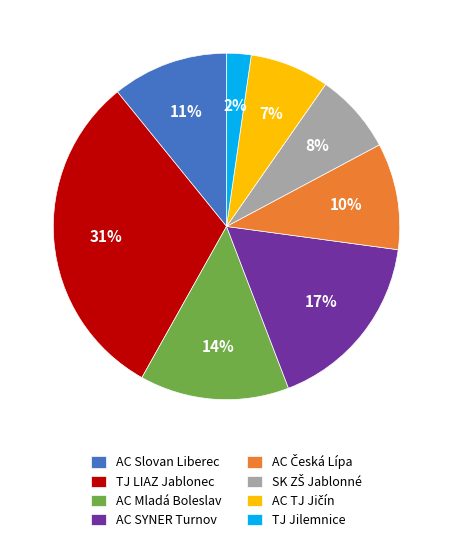

Approximately how many times larger is the value at AC SYNER Turnov compared to AC Mladá Boleslav?

1.2